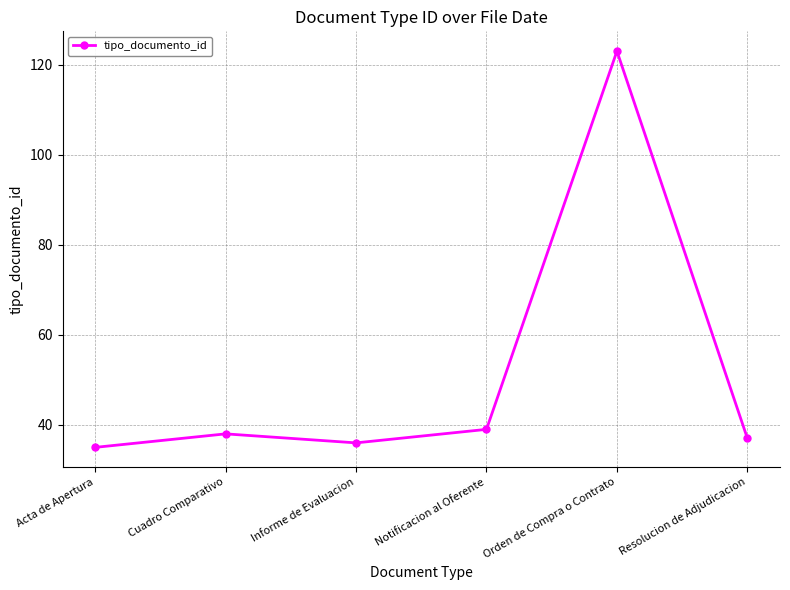

What is the label of the 4th point from the right?

Informe de Evaluacion